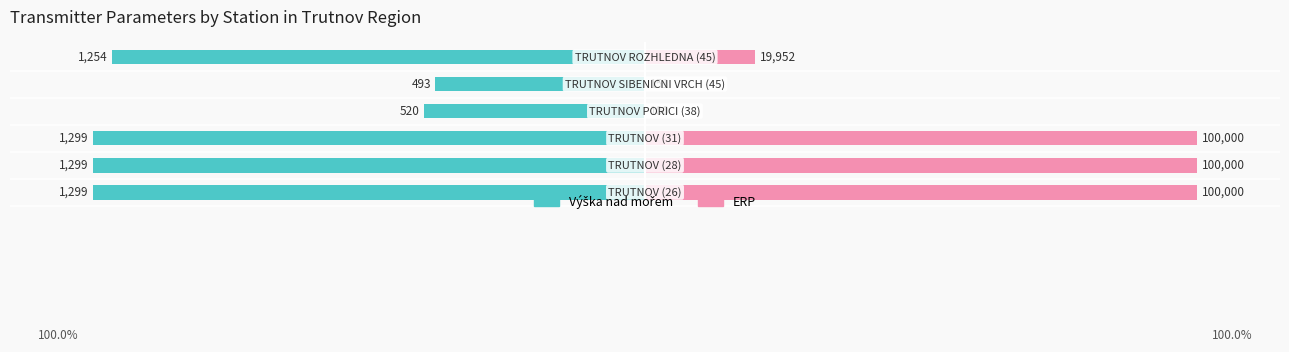

Is it true that ERP equals 144.4 at 0?

False